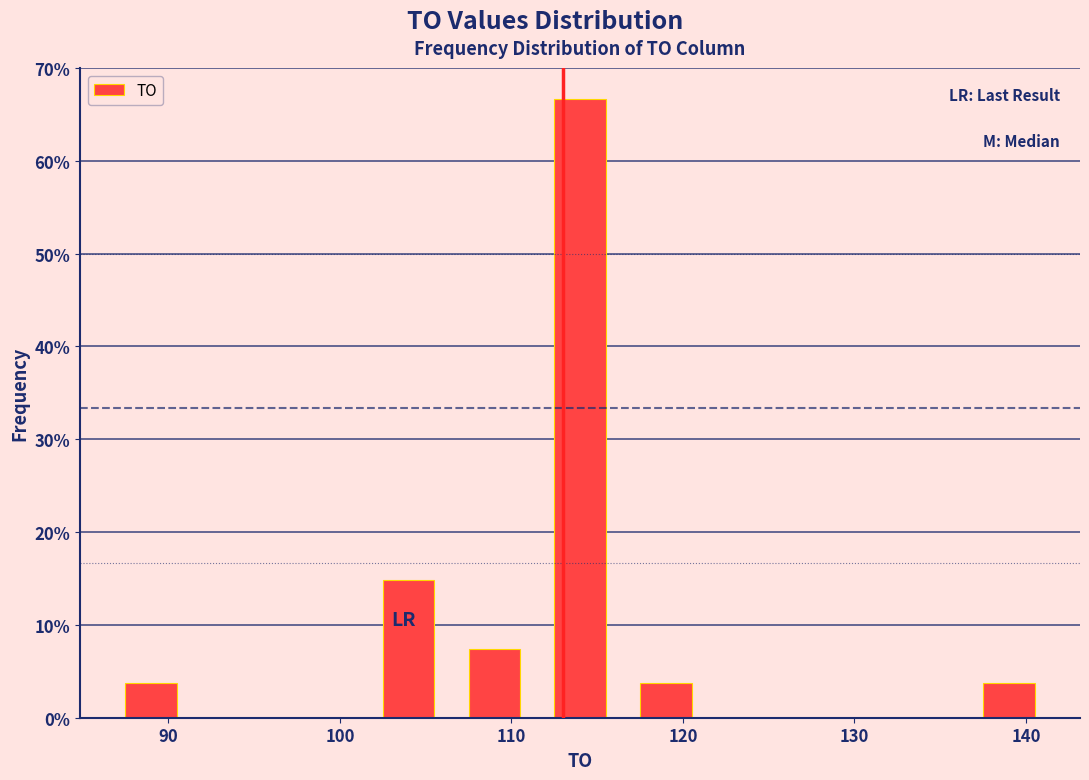

Reading left to right, transcribe this chart: for each bar, give the range it covers on the x-axis and its height. Neither the bar edges nor the heights are printed on the chart, so give them approximately, as read against the axes.

86.5 to 91.5: 4
91.5 to 96.5: 0
96.5 to 101.5: 0
101.5 to 106.5: 15
106.5 to 111.5: 7
111.5 to 116.5: 67
116.5 to 121.5: 4
121.5 to 126.5: 0
126.5 to 131.5: 0
131.5 to 136.5: 0
136.5 to 141.5: 4